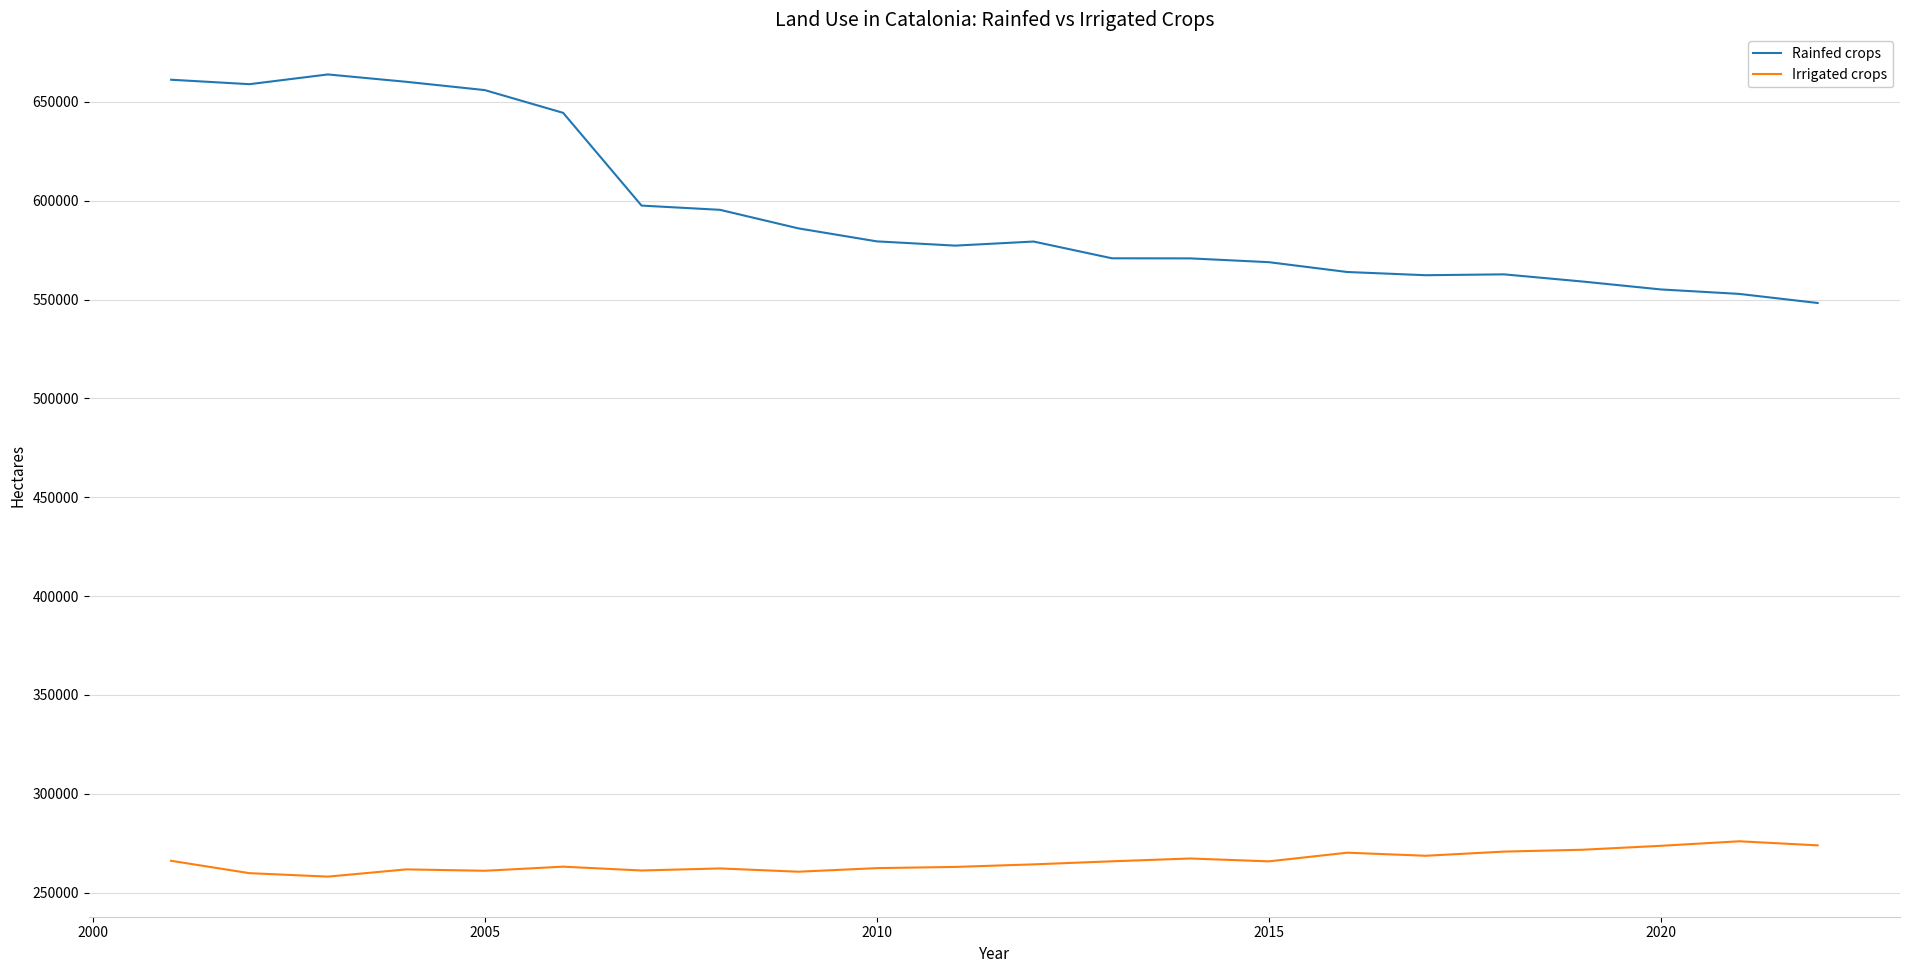

True or false: Rainfed crops and Irrigated crops cross at least once.

False